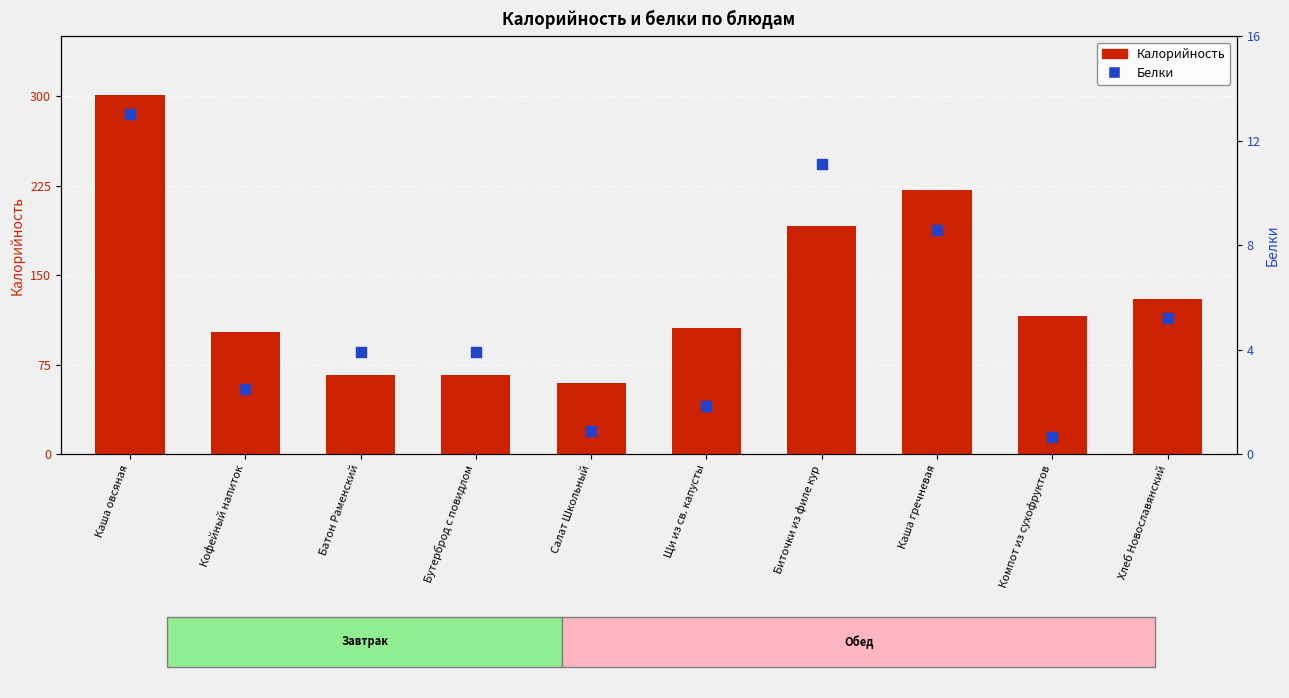

At which category is the sum across all series the highest?

Каша овсяная